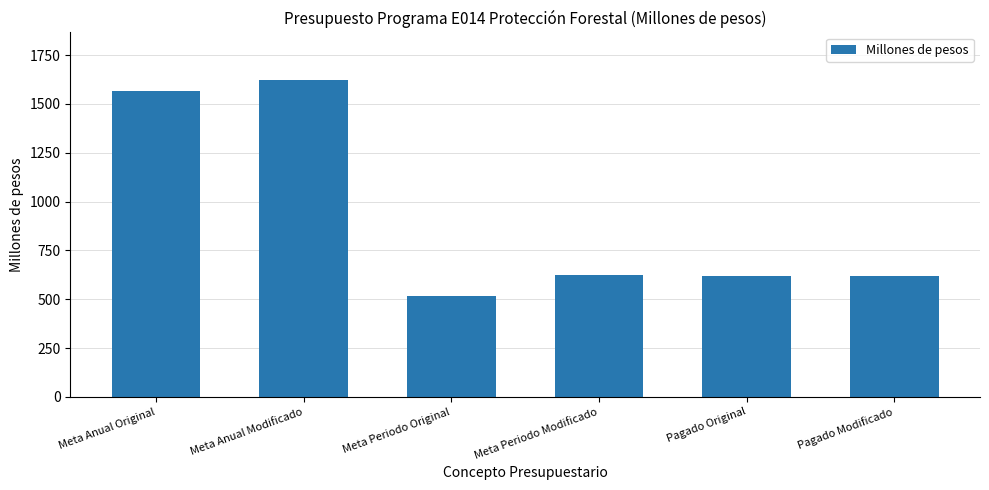

What is the approximate value at Meta Anual Original?

1568.7